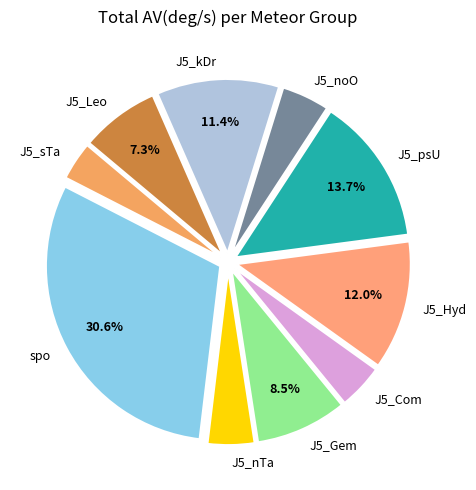

What is the ratio of the value at J5_sTa to the value at J5_psU?

0.3